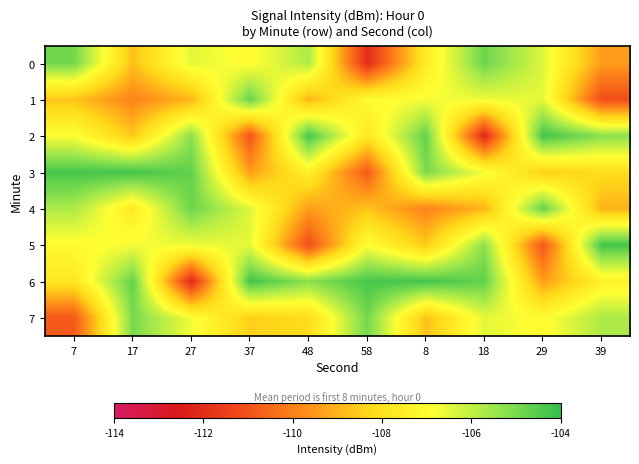

Reading right to left, what are all the values shown in this chart?

0: 39=-109.4	29=-106.4	18=-104.8	8=-107.6	58=-112.0	48=-105.7	37=-107.0	27=-106.5	17=-108.7	7=-104.9
1: 39=-111.1	29=-106.5	18=-106.6	8=-106.8	58=-107.0	48=-109.0	37=-104.7	27=-109.0	17=-109.9	7=-108.7
2: 39=-105.2	29=-104.3	18=-112.1	8=-104.7	58=-107.8	48=-104.3	37=-111.0	27=-105.3	17=-108.6	7=-106.8
3: 39=-108.1	29=-108.5	18=-106.7	8=-105.0	58=-110.8	48=-107.4	37=-109.4	27=-104.7	17=-104.3	7=-104.3
4: 39=-109.0	29=-104.7	18=-109.0	8=-109.9	58=-108.7	48=-109.4	37=-106.4	27=-104.8	17=-107.6	7=-105.7
5: 39=-104.3	29=-111.0	18=-105.3	8=-108.6	58=-106.8	48=-111.1	37=-106.5	27=-106.6	17=-106.8	7=-107.0
6: 39=-107.4	29=-109.4	18=-104.7	8=-104.3	58=-104.3	48=-105.2	37=-104.3	27=-112.1	17=-104.7	7=-107.8
7: 39=-105.7	29=-107.0	18=-106.5	8=-108.7	58=-104.9	48=-108.1	37=-108.5	27=-106.7	17=-105.0	7=-110.8